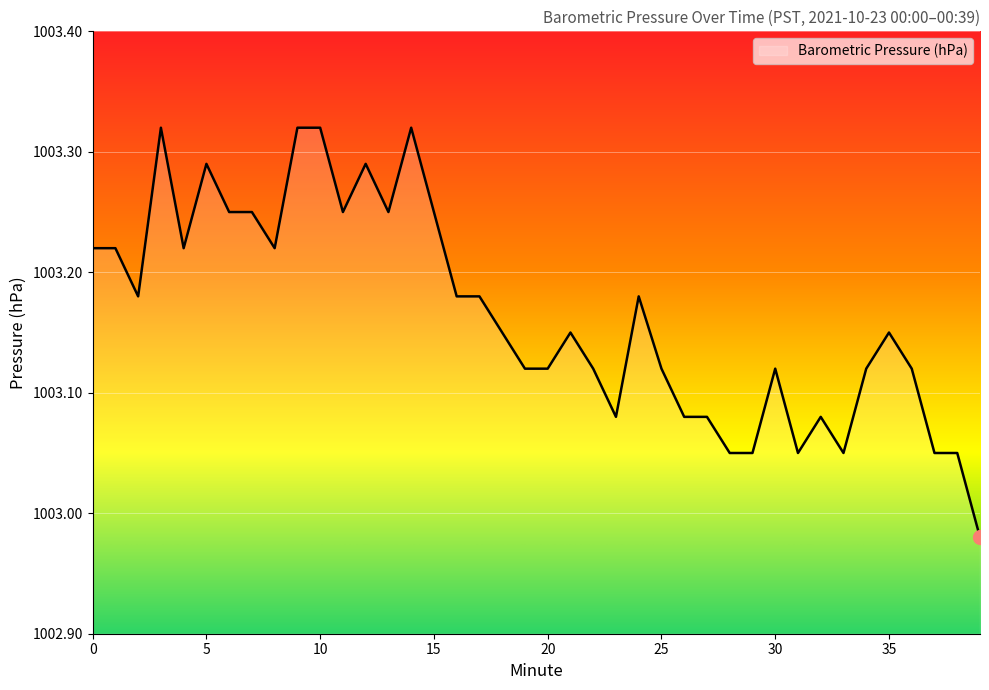

Is this an area chart (filled region under the line)?

Yes